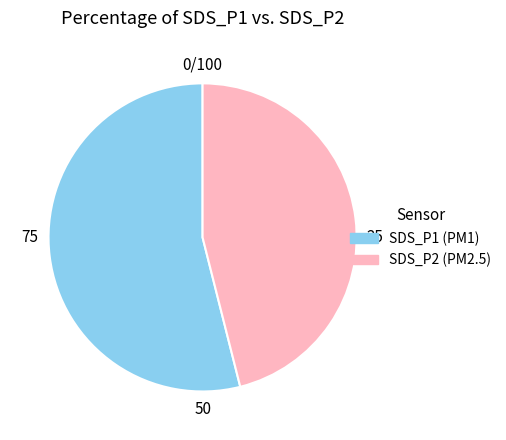

Is there any slice that represents more than half of the pie?

Yes